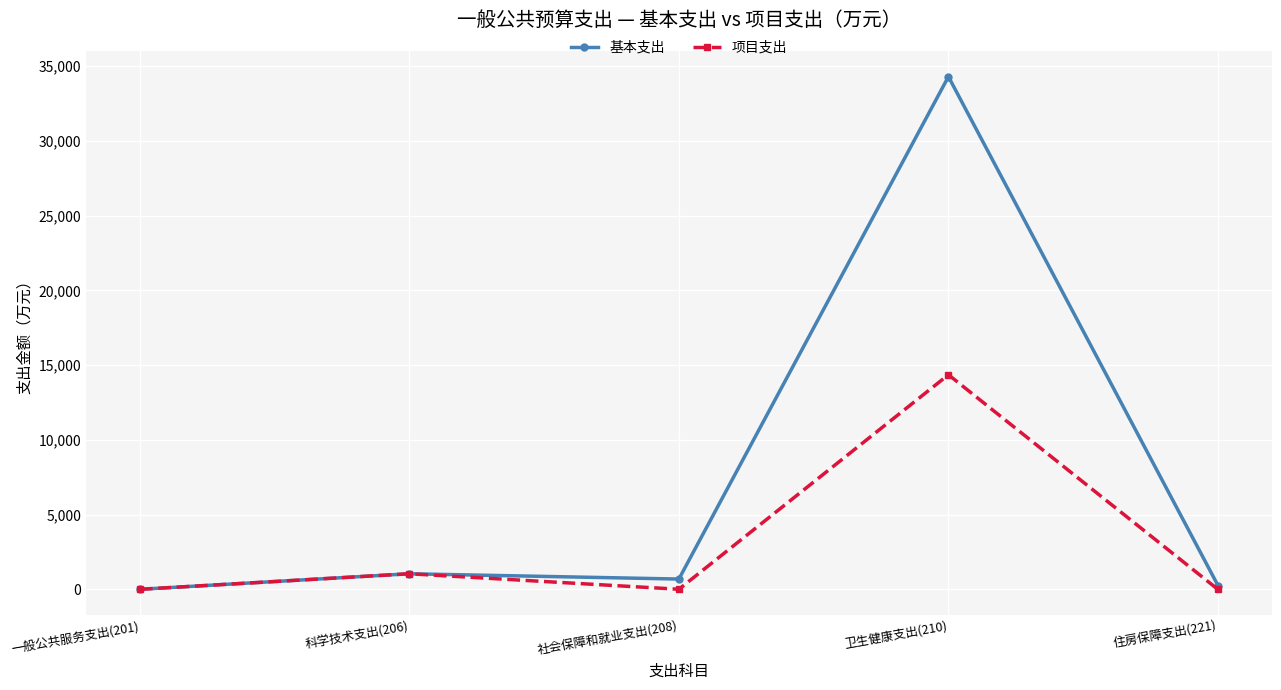

How many values in the 基本支出 series are below 695?

2